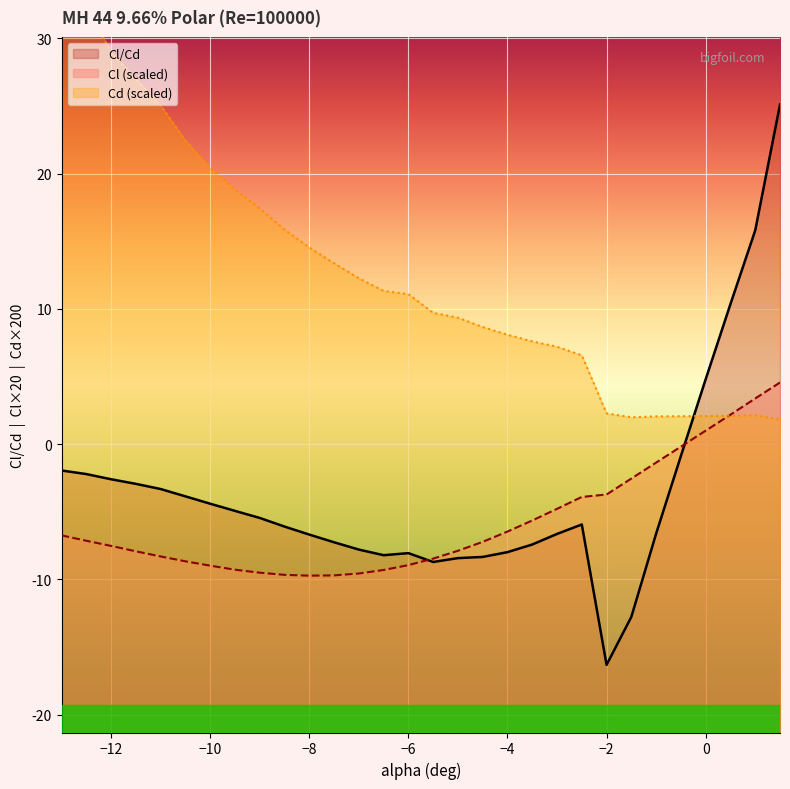

The Cl/Cd series shows -6.7 at −8. True or false?

True